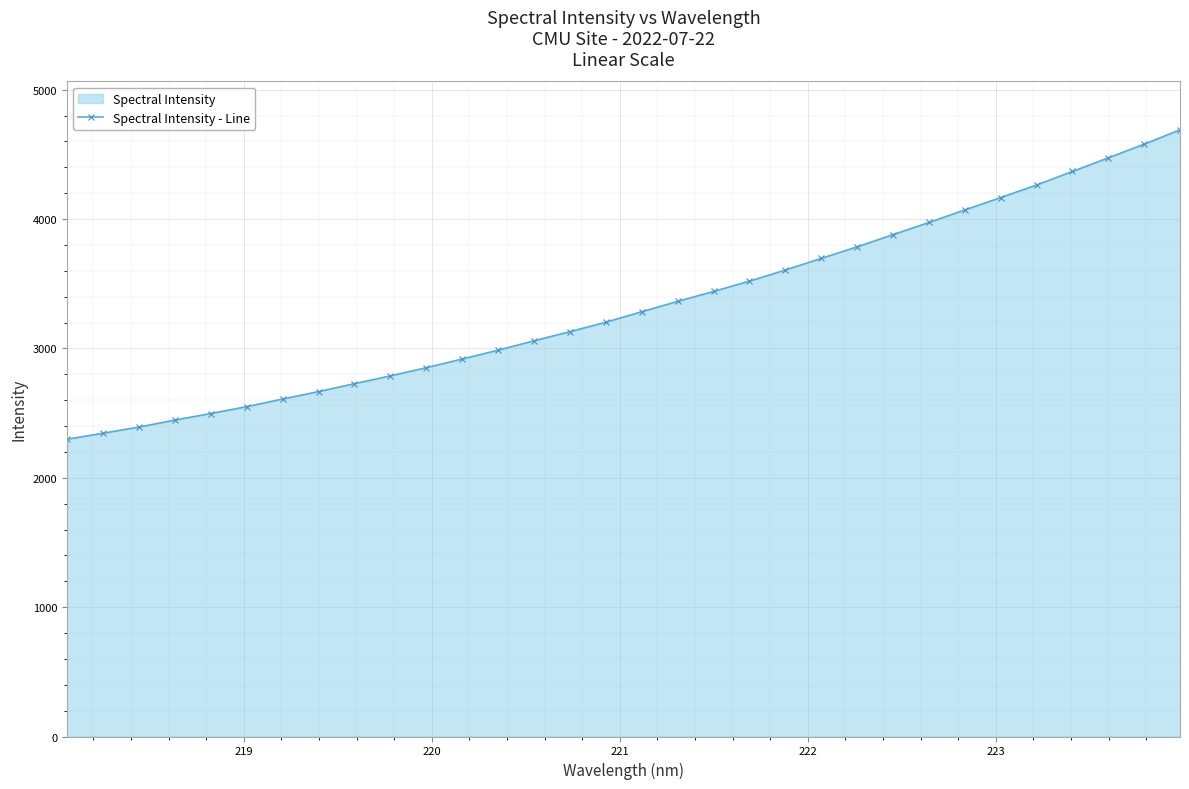

What is the value of the 16th point from the left?

3202.9